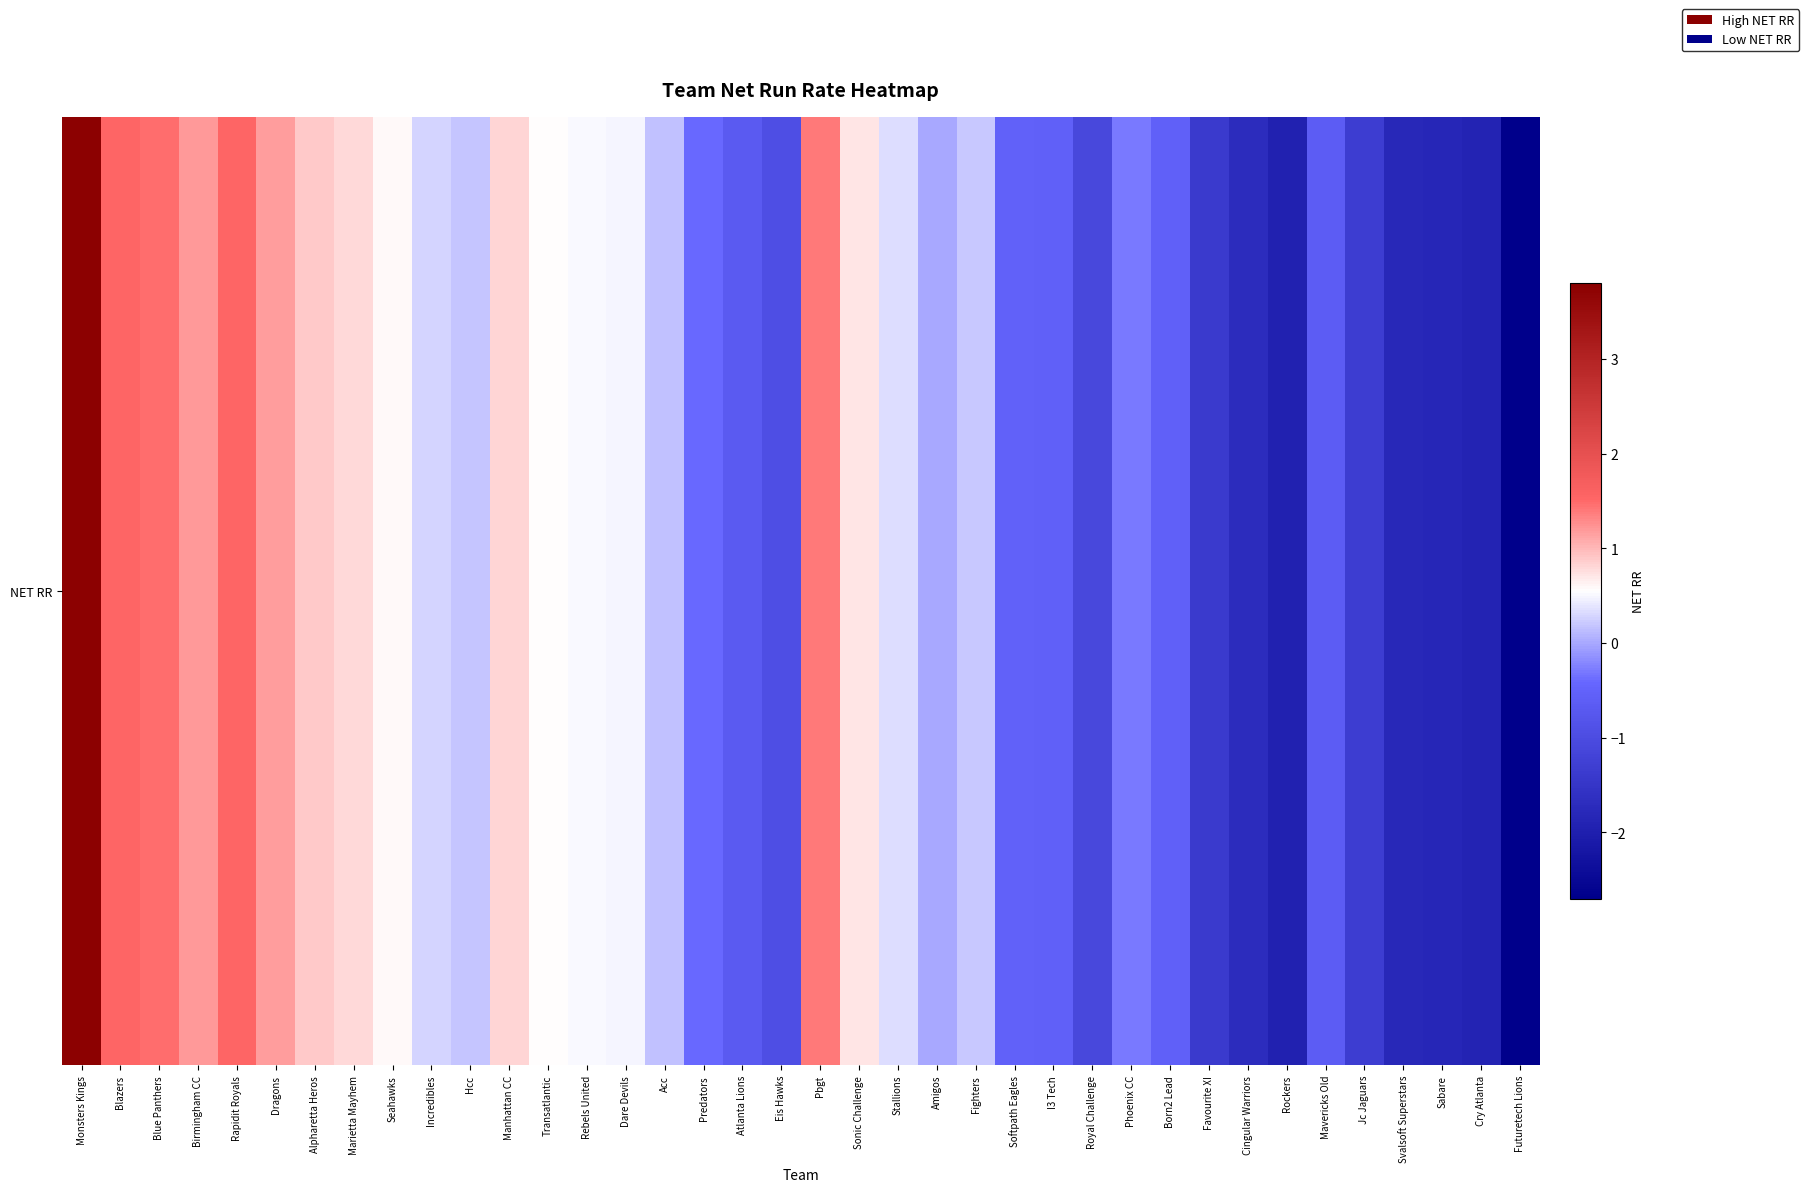

What is the difference between the maximum and minimum values?

6.4